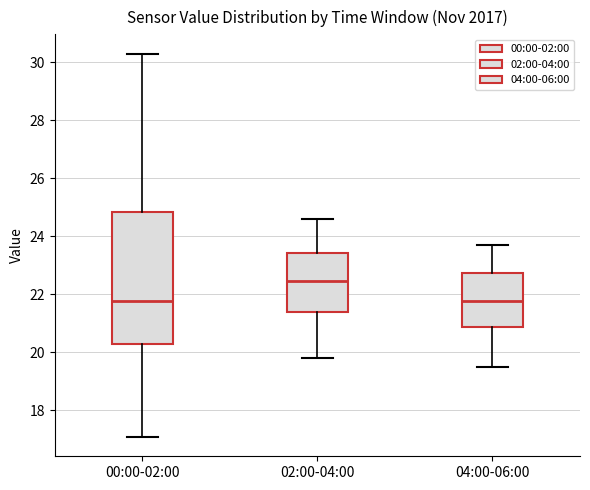

Reading left to right, read every box against the y-axis: the position of its median line, the range the box covers, and the ends of its whiskers. The values are not printed on the chart, so give them approximately, as read against the axis.

00:00-02:00: median 21.8, box 20.2 to 24.8, whiskers 17.0 to 30.4
02:00-04:00: median 22.4, box 21.4 to 23.4, whiskers 19.8 to 24.6
04:00-06:00: median 21.8, box 20.8 to 22.8, whiskers 19.6 to 23.8